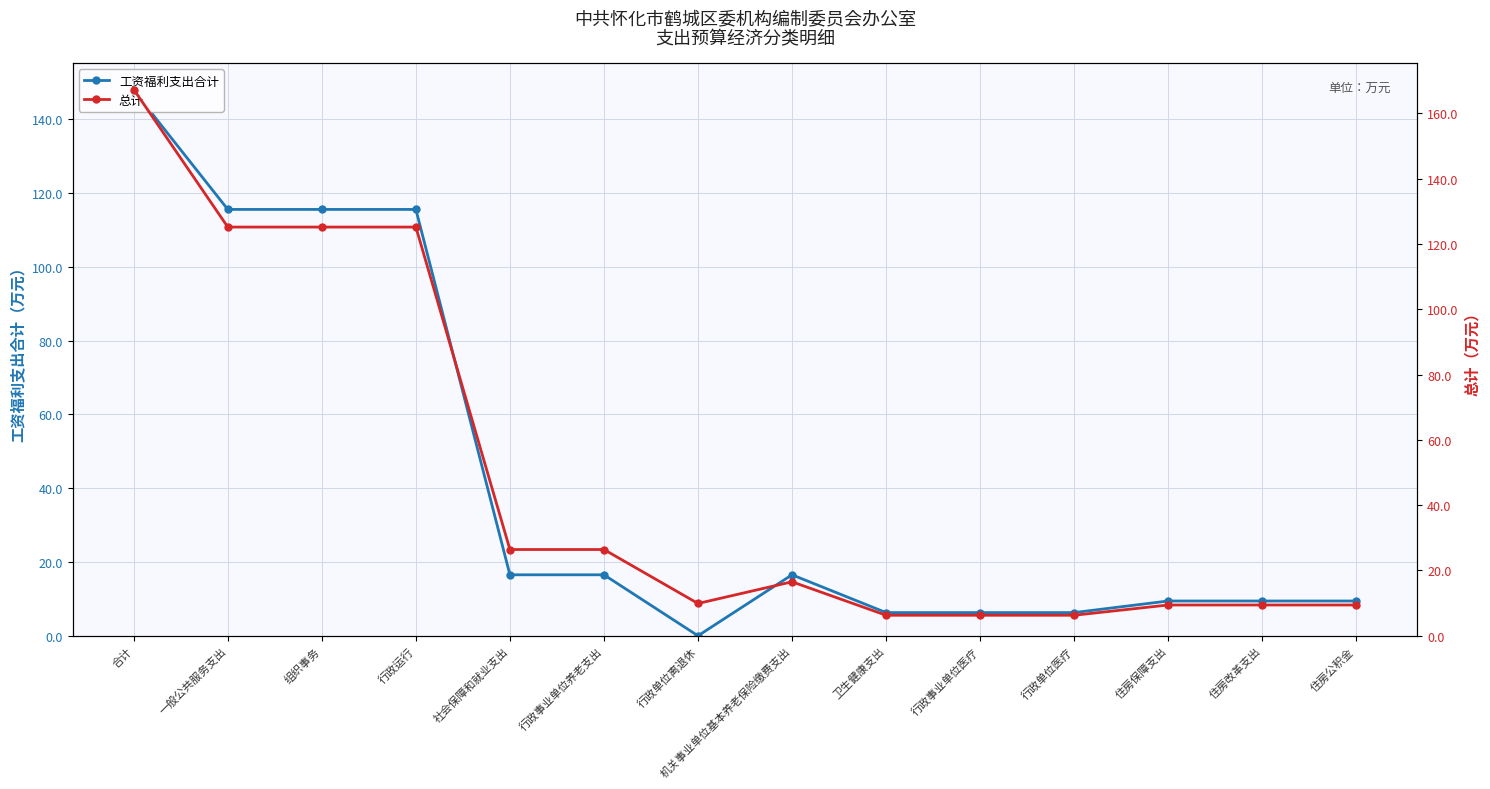

Where is the first local maximum for 总计?

机关事业单位基本养老保险缴费支出